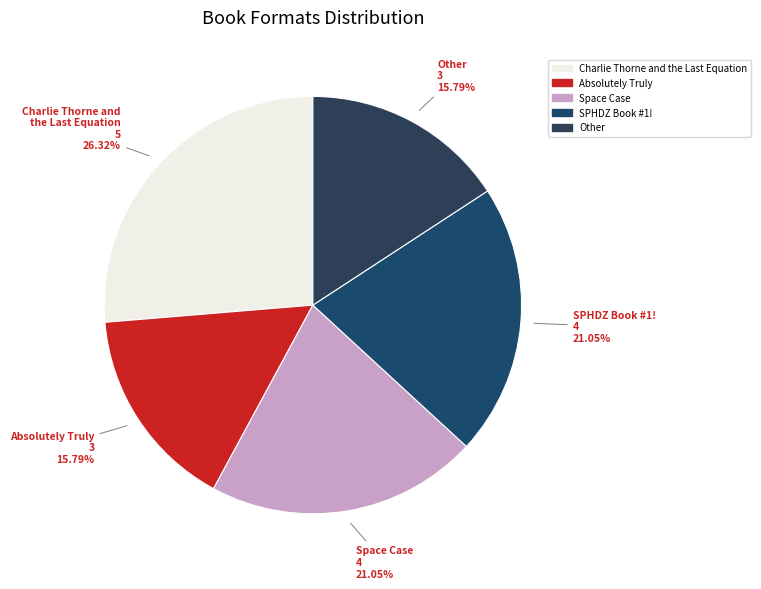

Which slice is the largest?

Charlie Thorne and the Last Equation